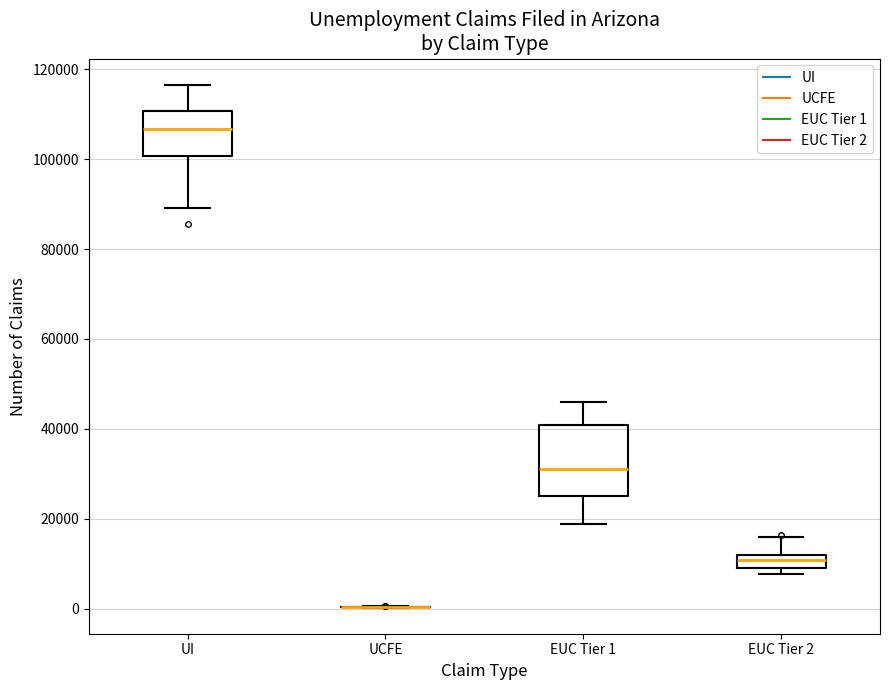

Which box is the tallest, from its lower edge to its upper edge?

EUC Tier 1